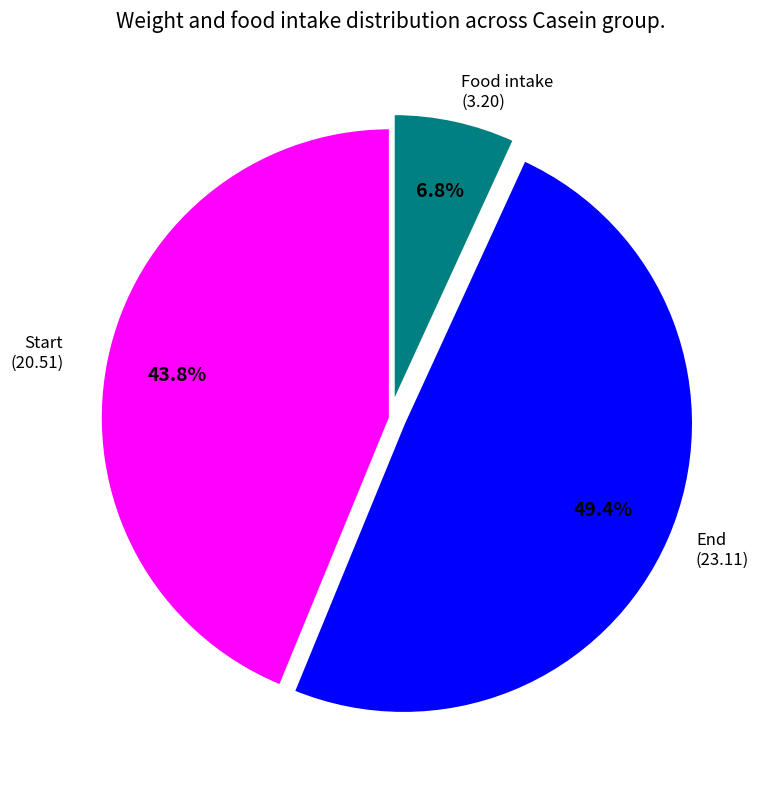

Is there a majority slice in this chart?

No